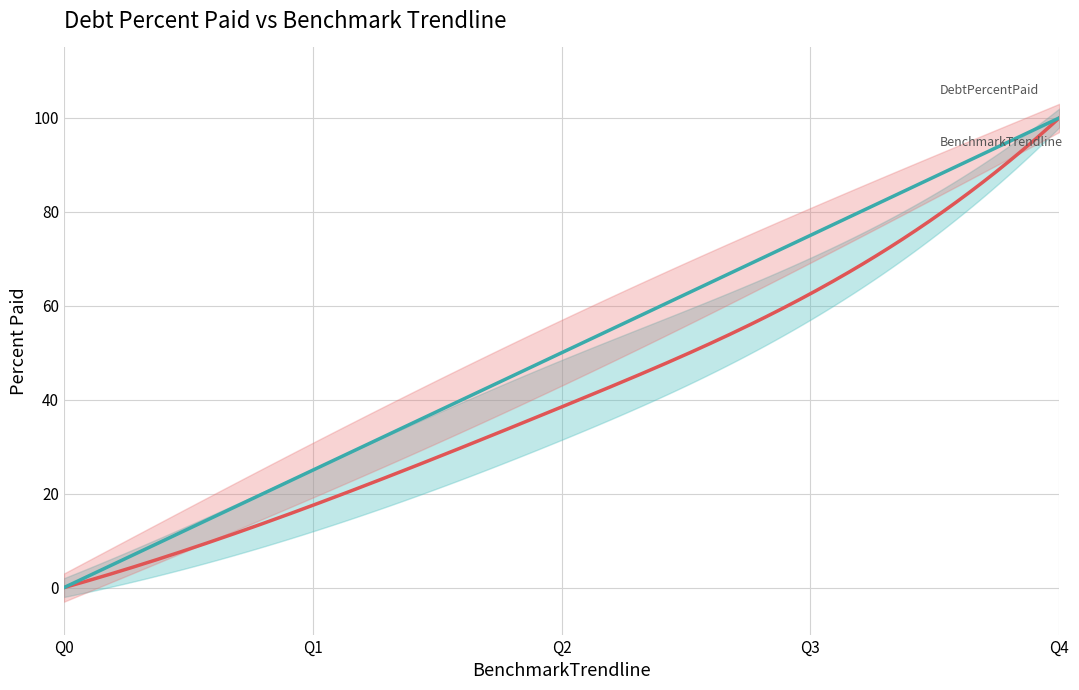

Where is DebtPercentPaid nearest to the value 50?

Q2